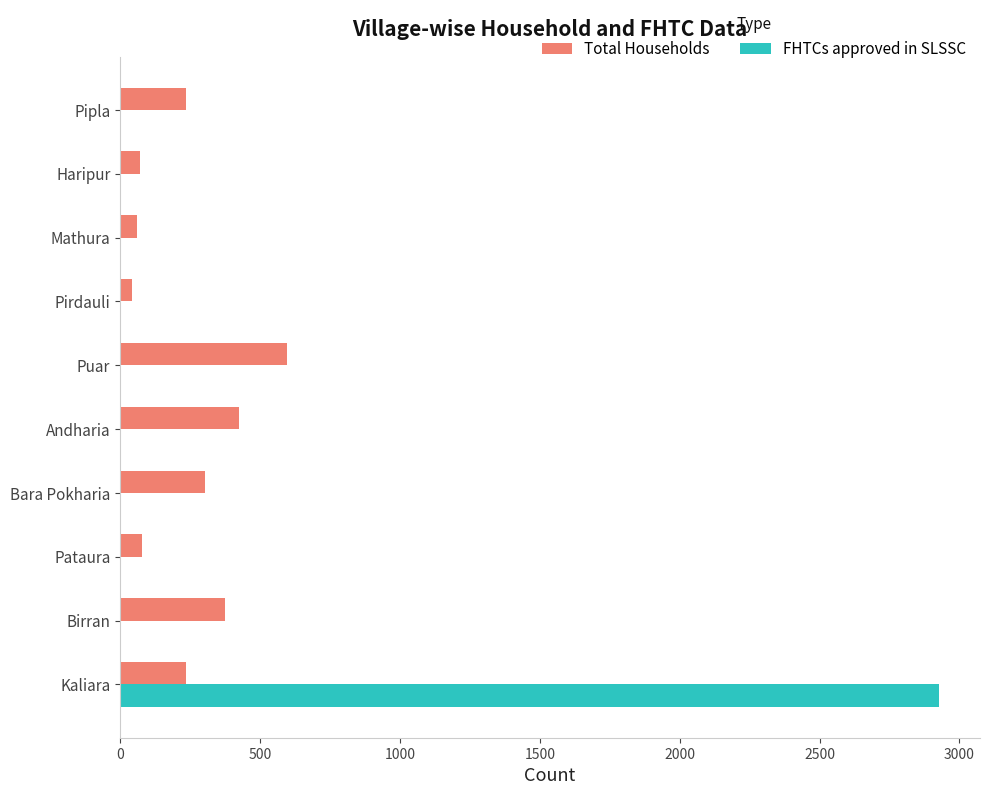

The Total Households series shows 708 at Andharia. True or false?

False